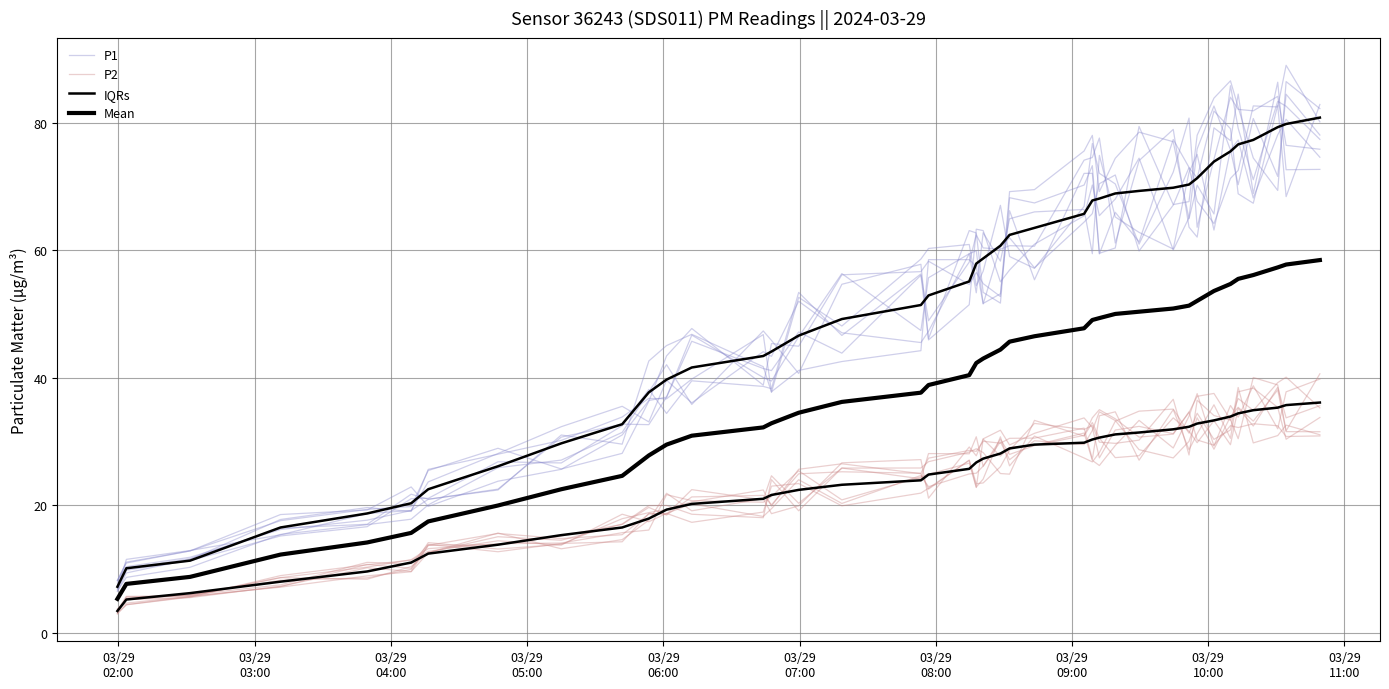

How many lines are shown in the chart?

4